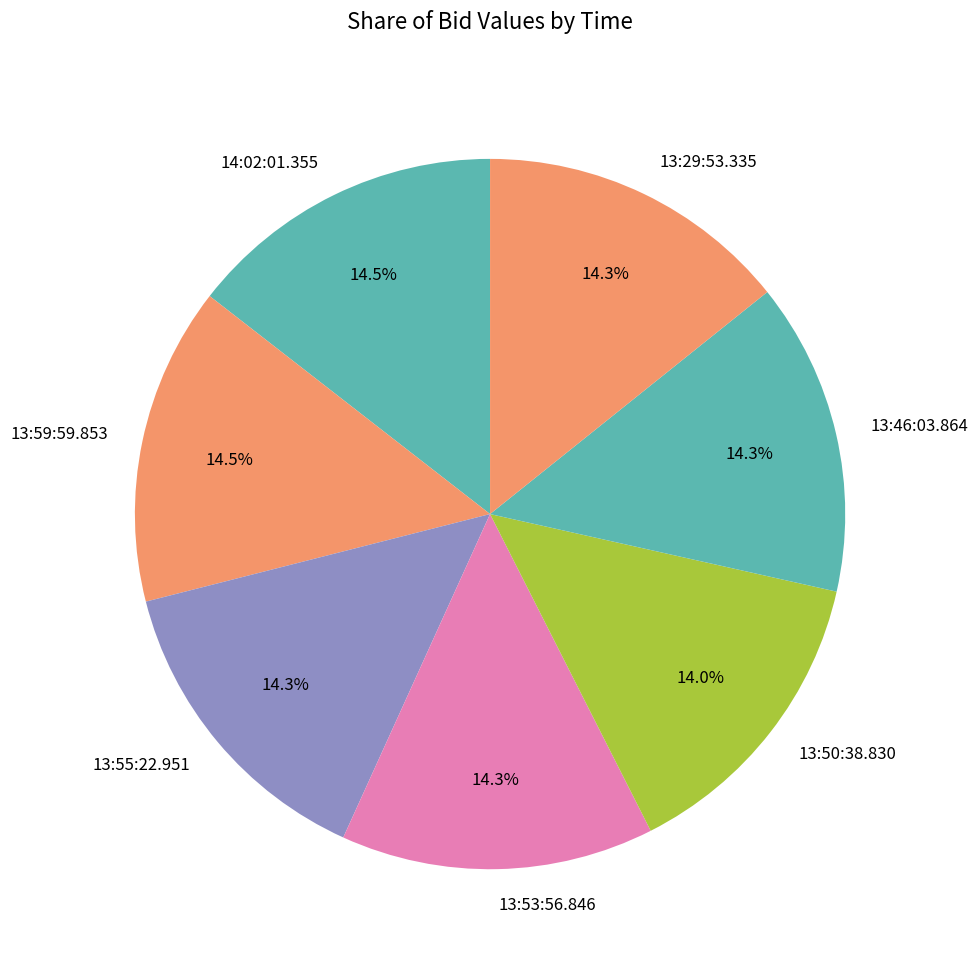

What is the total percentage of 13:53:56.846 and 13:59:59.853?

28.7%